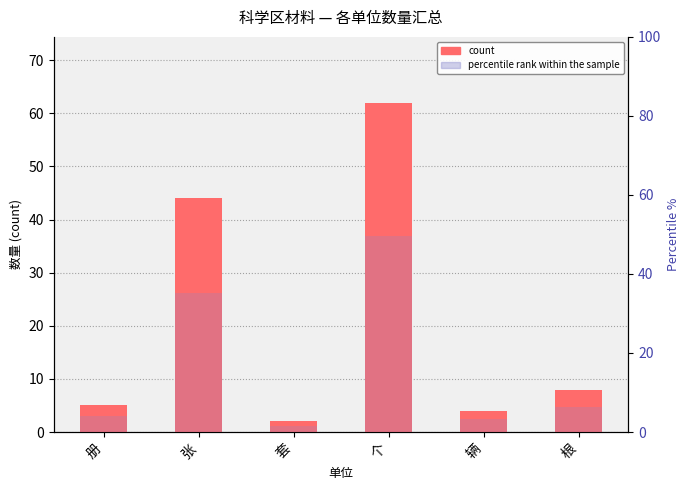

Is it true that count equals 2.0 at 套?

True